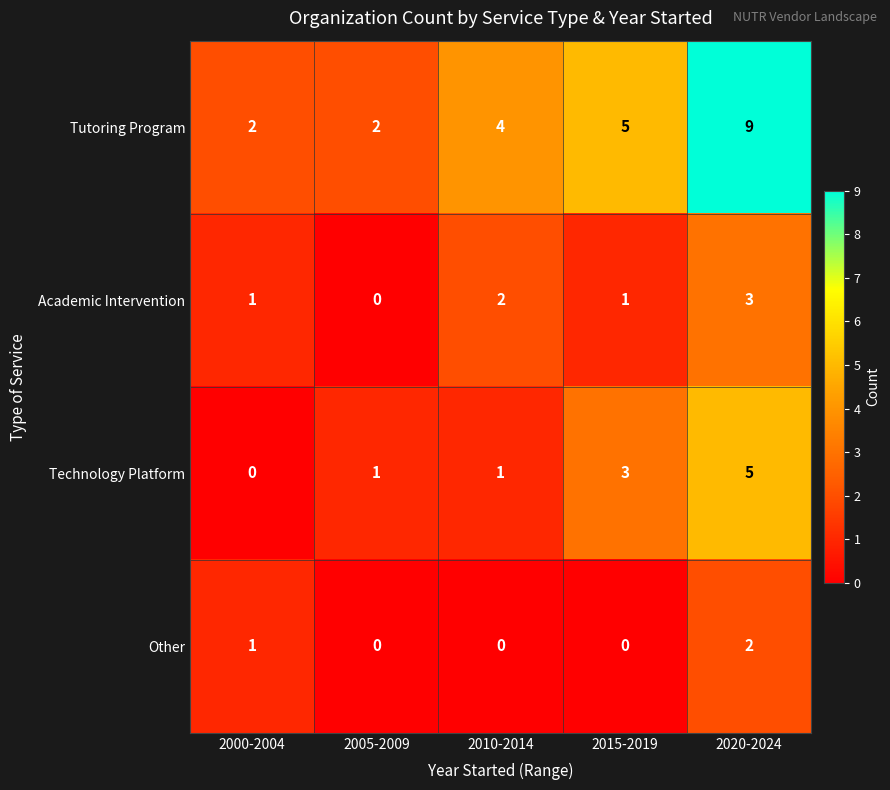

What is the sum of all Other values?

3